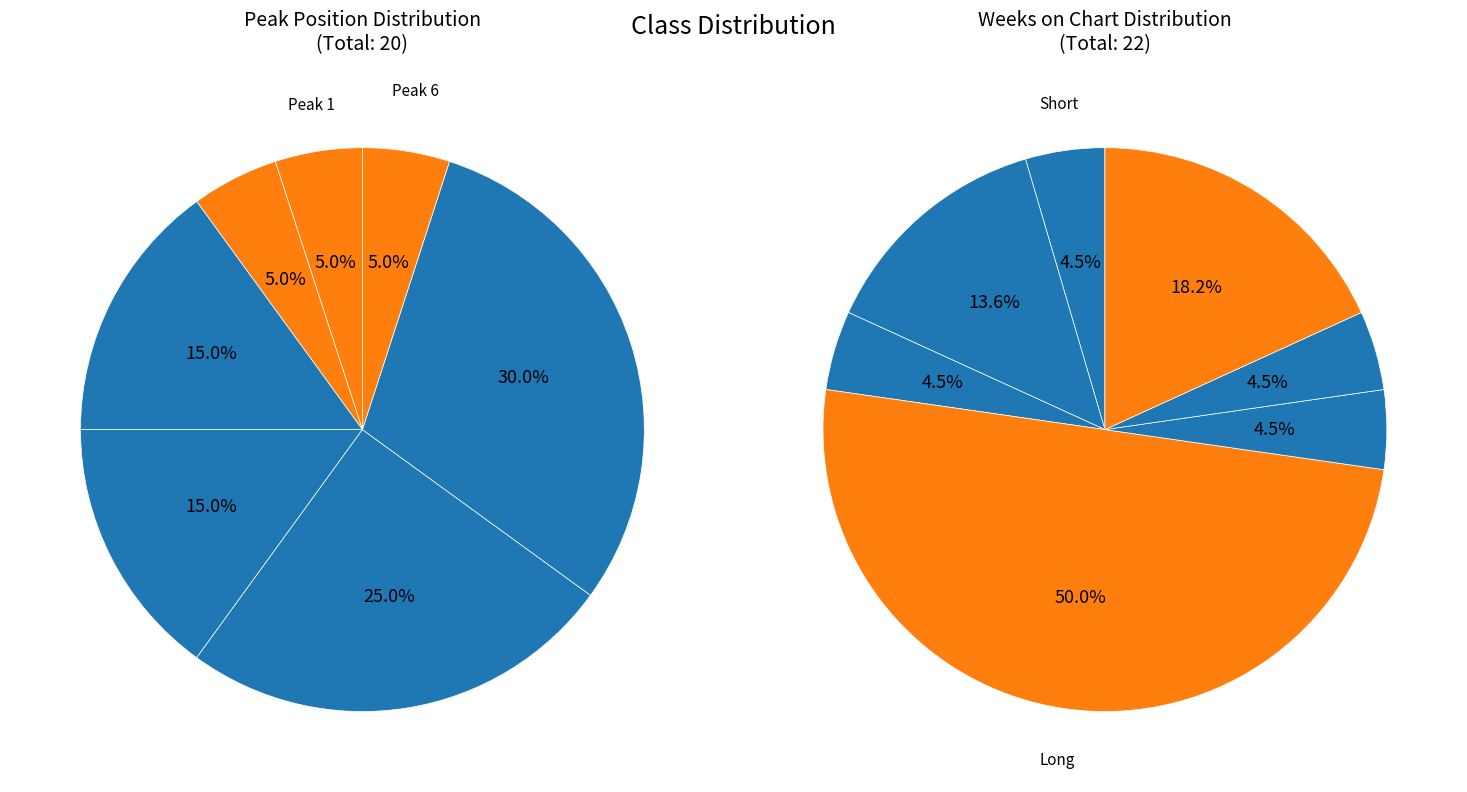

How many segments does this pie chart have?

7